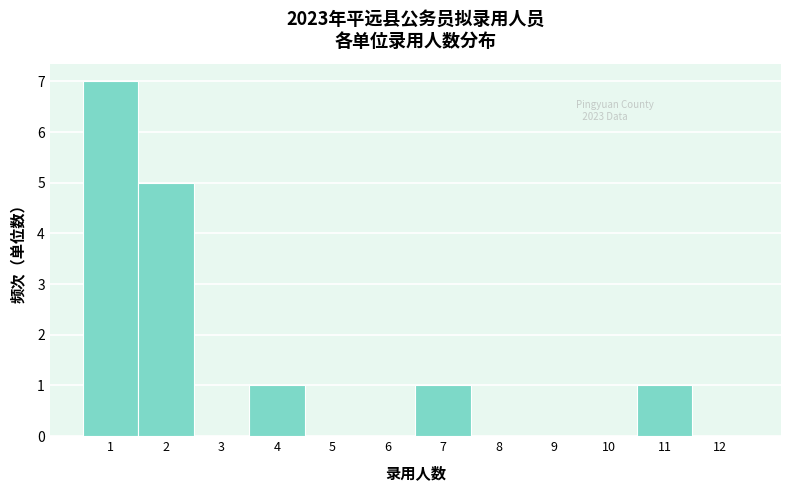

Over which range of the x-axis is the bar tallest?

0.5 to 1.5